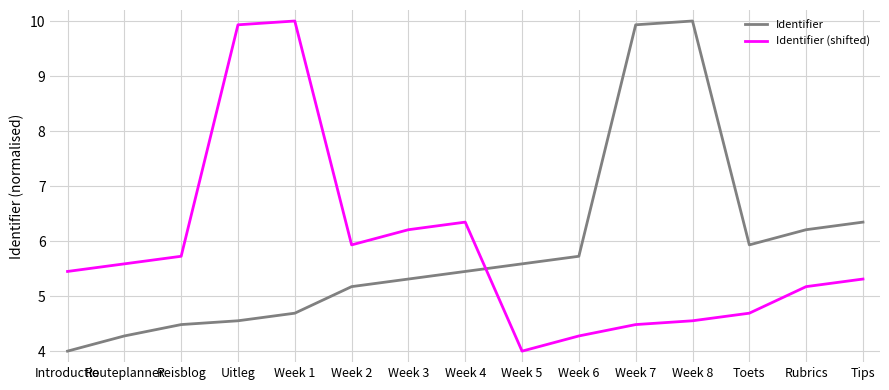

Rank the categories by Identifier value from lowest to highest.

Introductie, Routeplanner, Reisblog, Uitleg, Week 1, Week 2, Week 3, Week 4, Week 5, Week 6, Toets, Rubrics, Tips, Week 7, Week 8